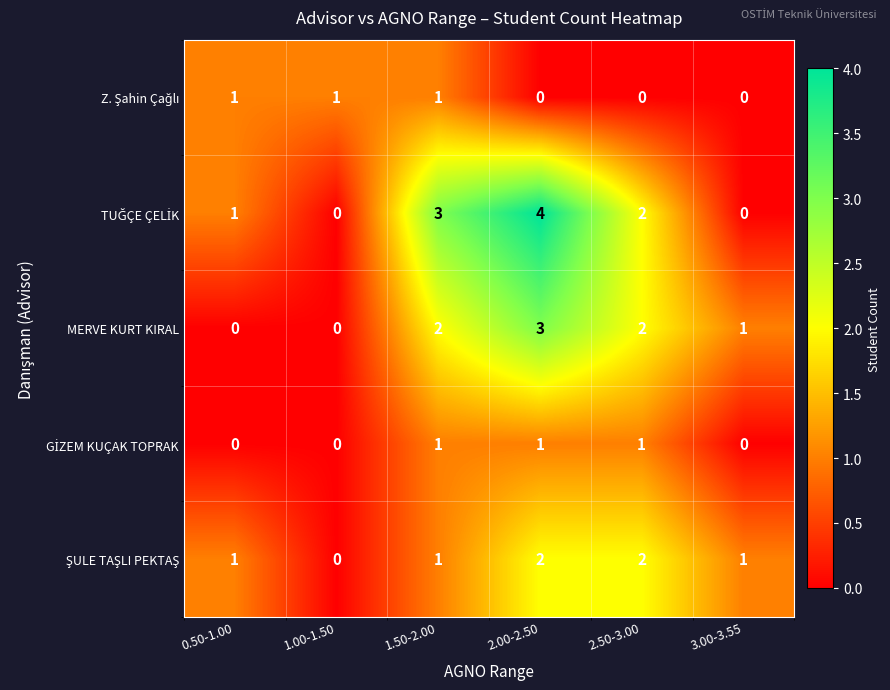

Is it true that MERVE KURT KIRAL equals 3 at 2.00-2.50?

True